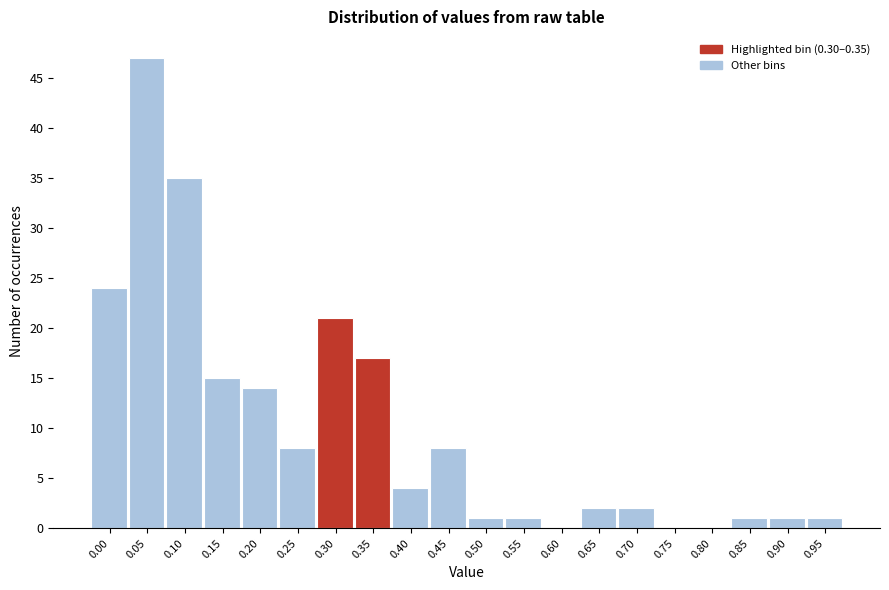

Reading left to right, transcribe all the data shown in this chart.

0.00=24	0.05=47	0.10=35	0.15=15	0.20=14	0.25=8	0.30=21	0.35=17	0.40=4	0.45=8	0.50=1	0.55=1	0.60=0	0.65=2	0.70=2	0.75=0	0.80=0	0.85=1	0.90=1	0.95=1